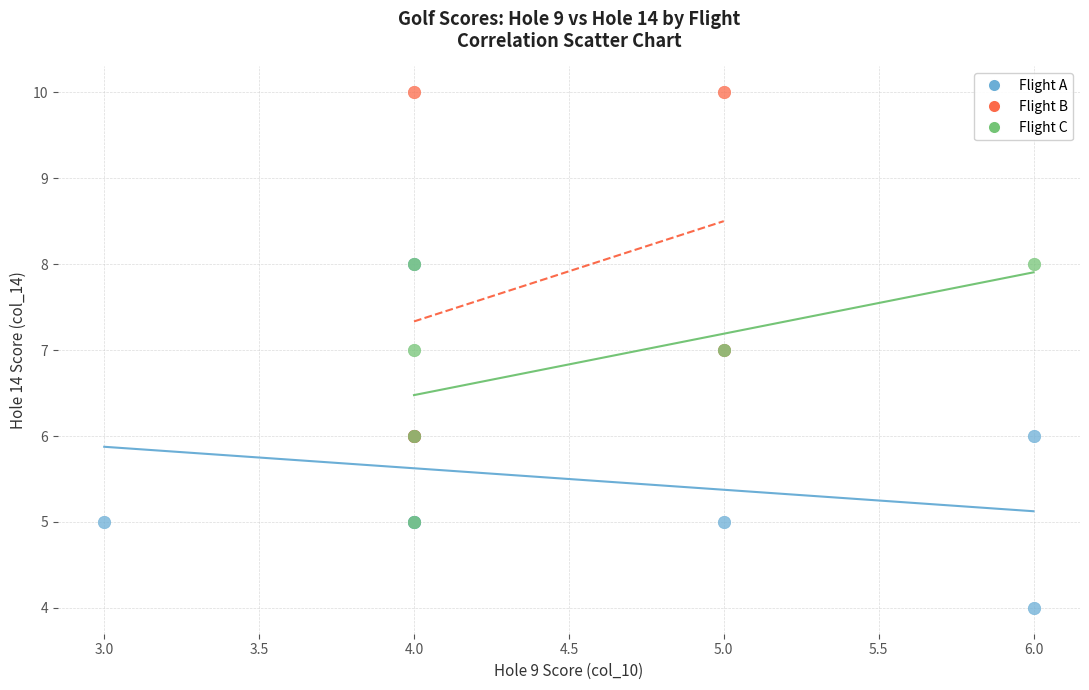

Which series reaches the minimum Y coordinate?

Flight A